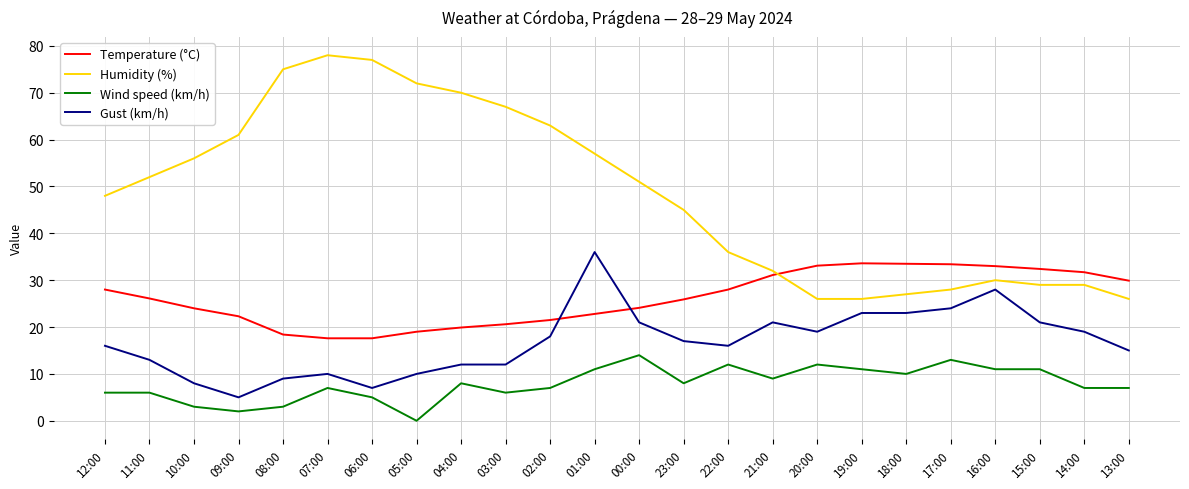

Read the Temperature (°C) value at 21:00.

31.1